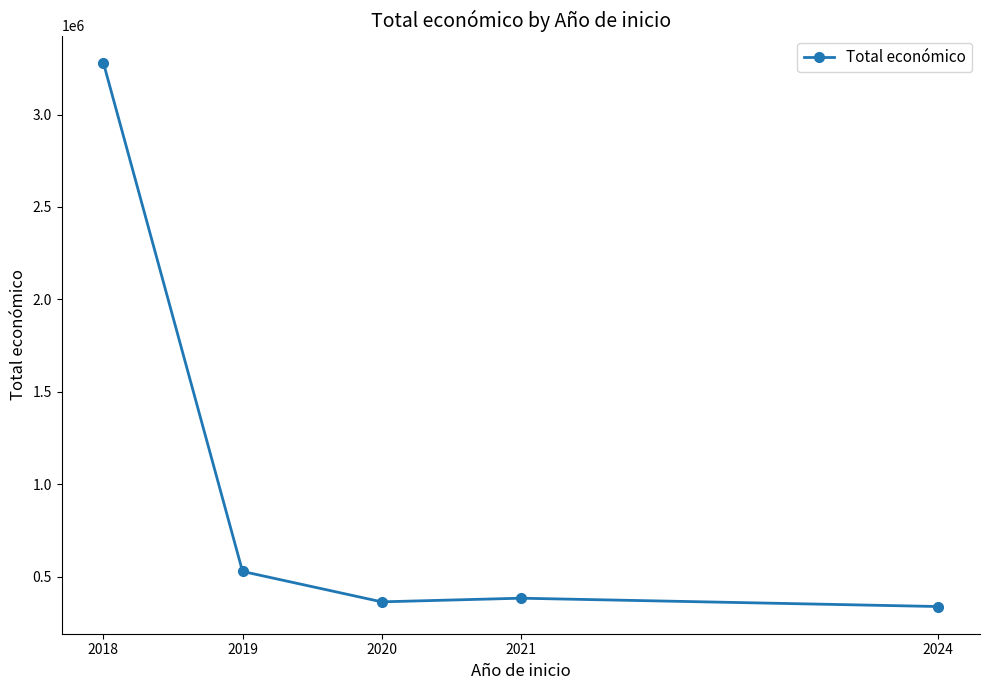

What is the difference between the maximum and second lowest values?

2916818.6